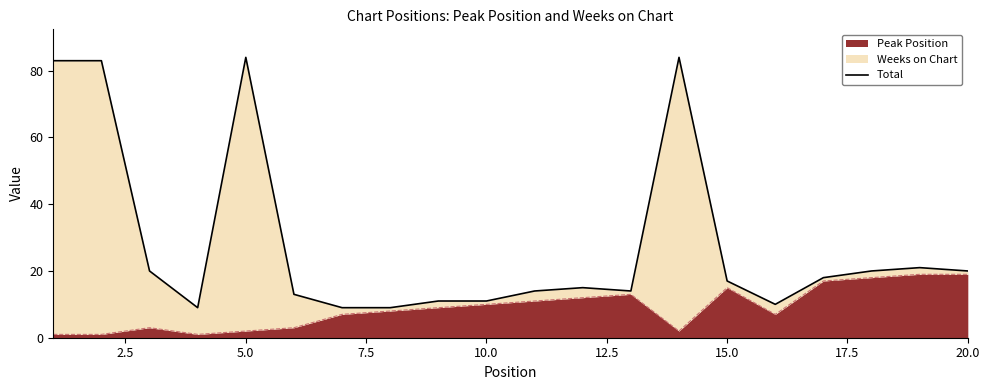

The value of Peak Position at 15.0 is 21. True or false?

False